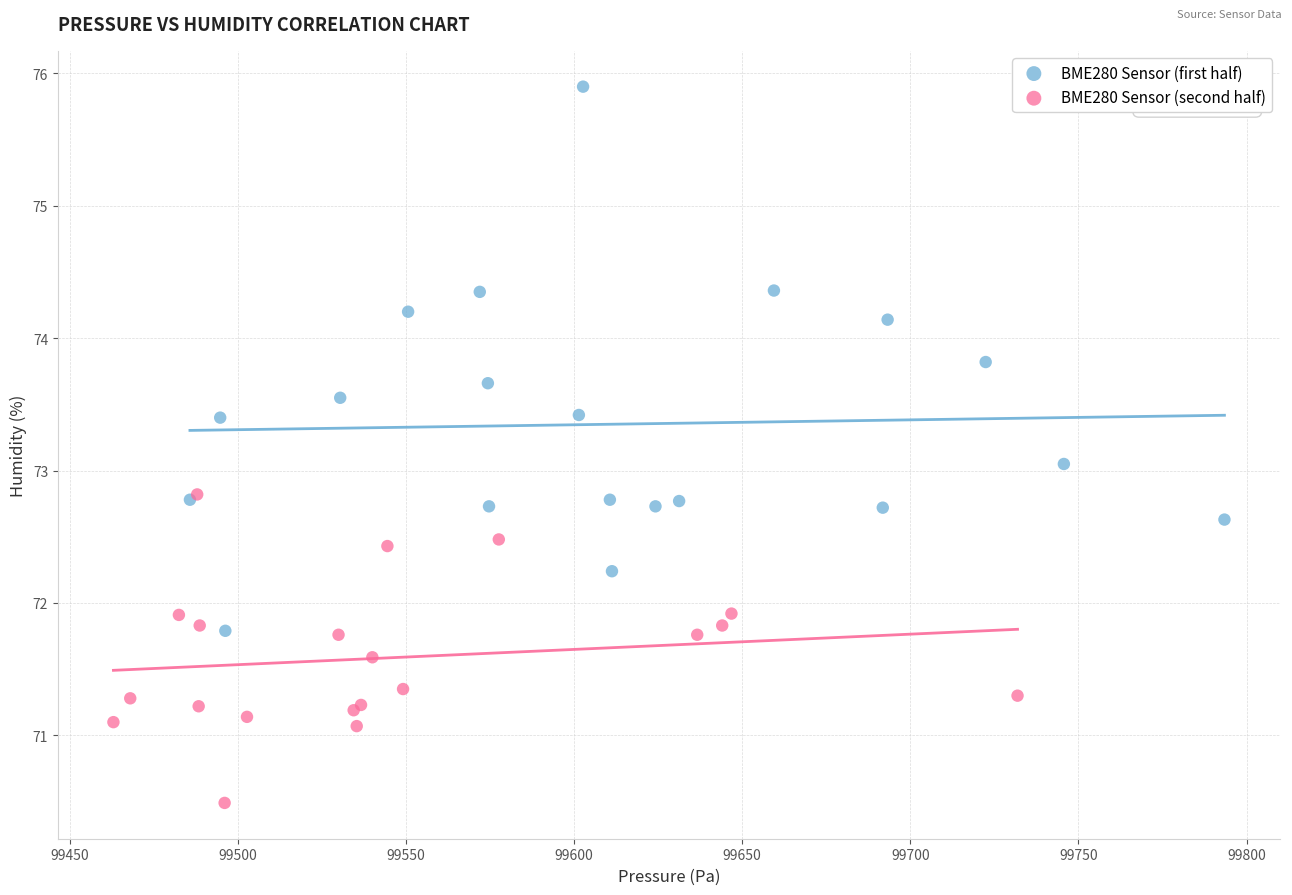

Which series has the widest spread of Y values?

BME280 Sensor (first half)